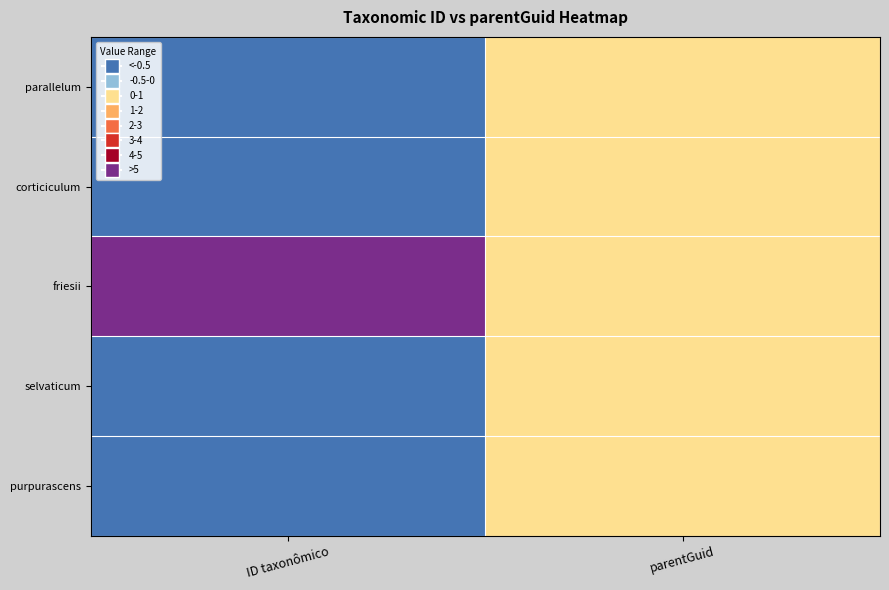

What is the spread (max minus min) of values at ID taxonômico?

10.0